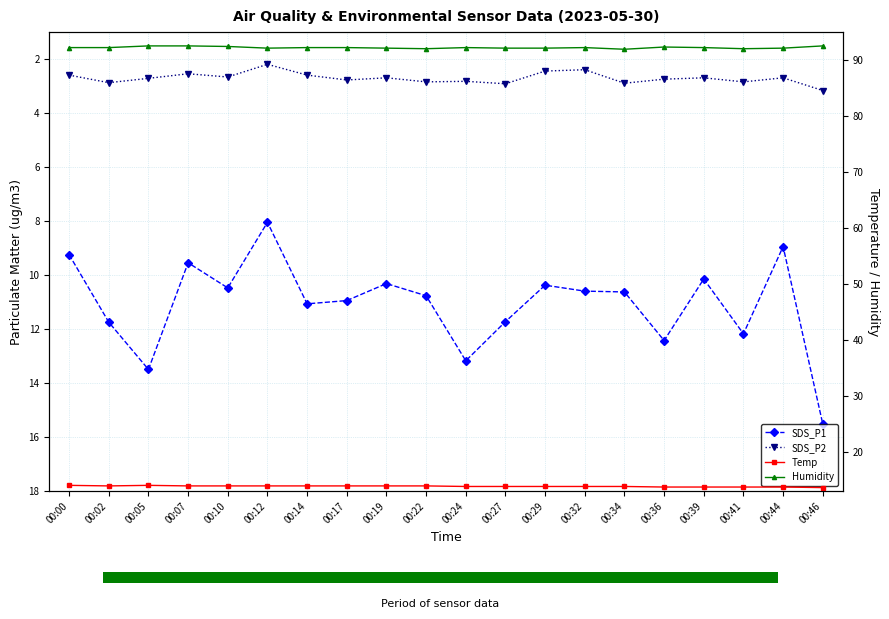

What is the sum of all Humidity values?

1844.0